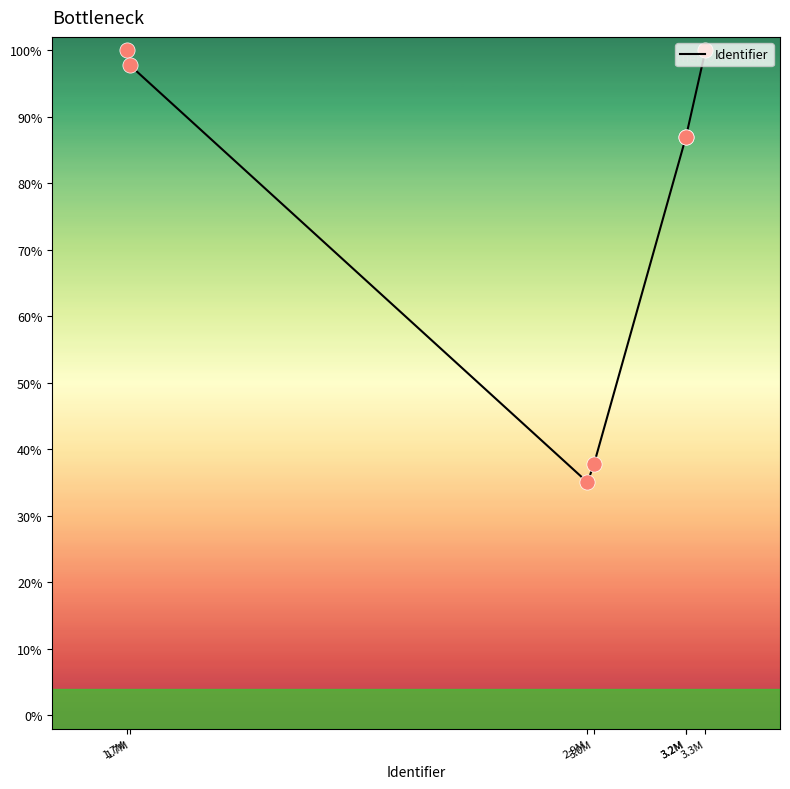

What is the ratio of the value at 1.7M to the value at 3.0M?

2.6